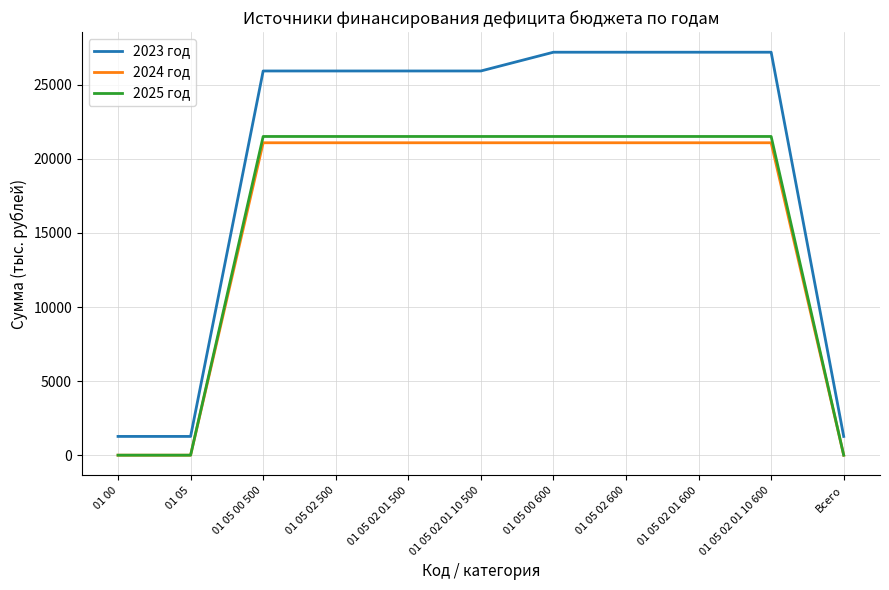

List the series in order of their peak value, highest first.

2023 год, 2025 год, 2024 год